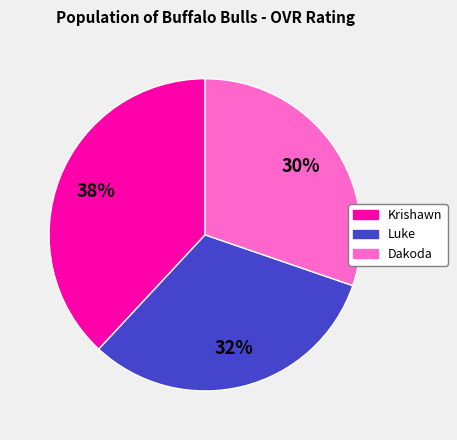

True or false: Luke accounts for 32% of the total.

True